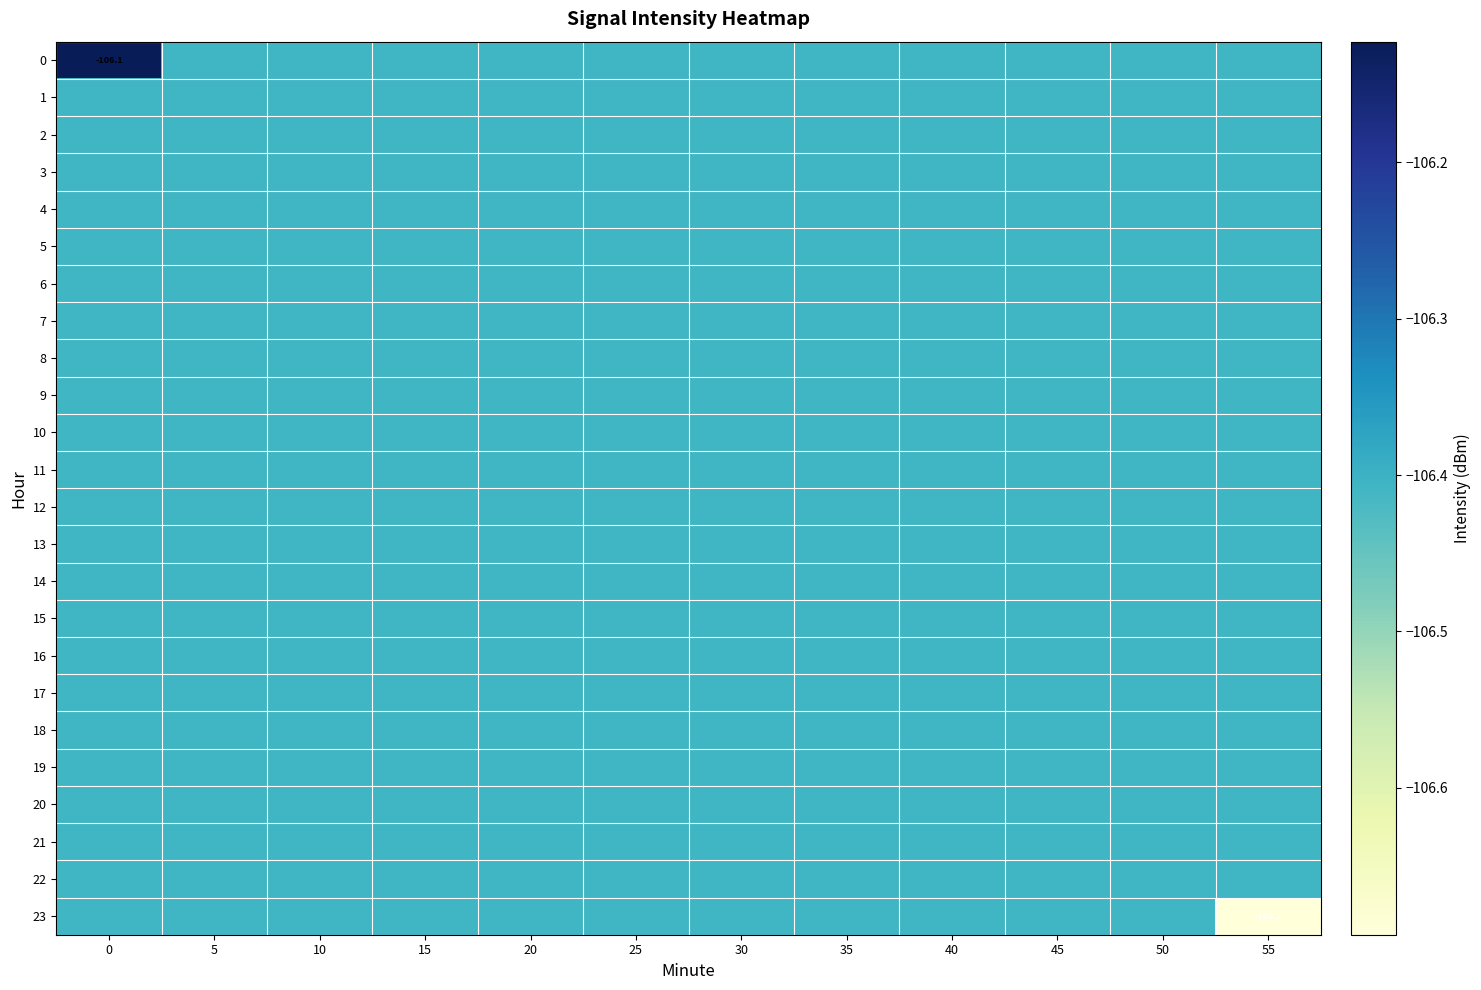

What is the sum of all 20 values?

-1276.9